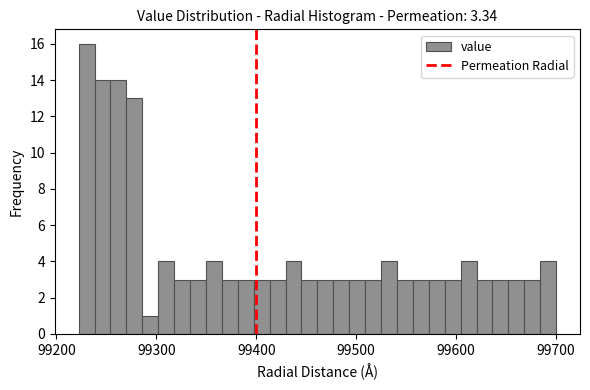

Read against the x-axis, roughly where is the centre of the tallest bar?

99230